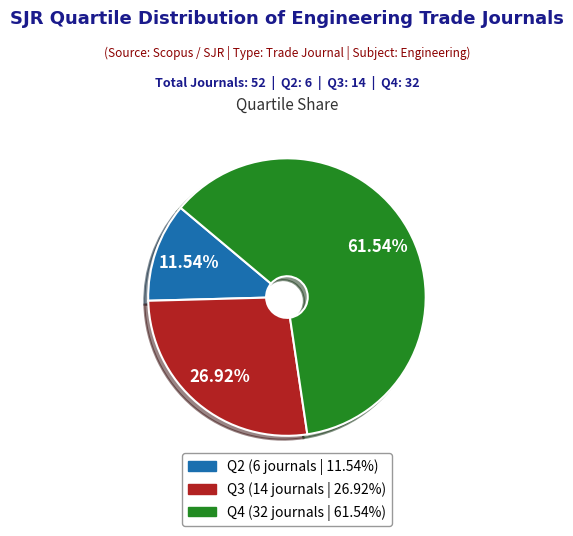

Which slice is the smallest?

Q2